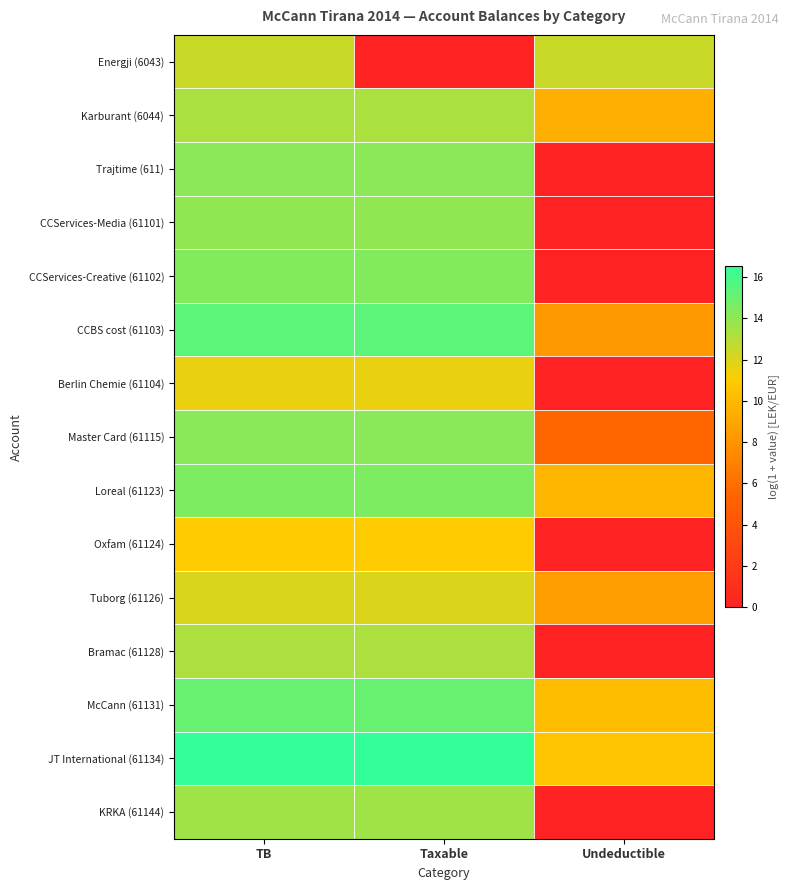

List the series in order of their peak value, highest first.

JT International (61134), CCBS cost (61103), McCann (61131), Loreal (61123), CCServices-Creative (61102), Master Card (61115), Trajtime (611), CCServices-Media (61101), KRKA (61144), Karburant (6044), Bramac (61128), Energji (6043), Tuborg (61126), Berlin Chemie (61104), Oxfam (61124)